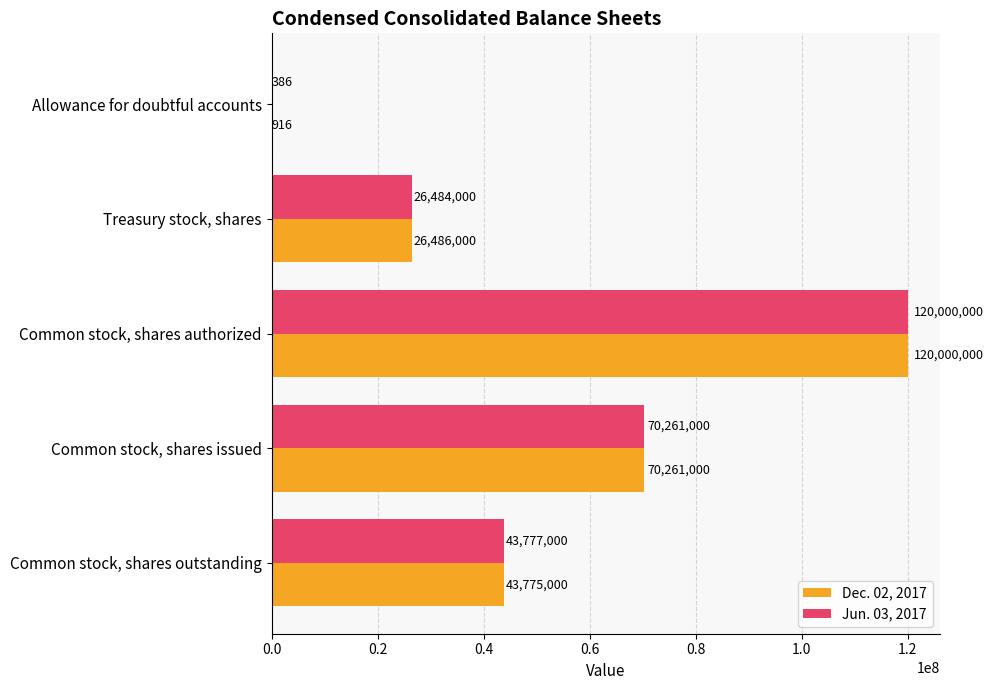

What is the greatest value displayed?

120000000